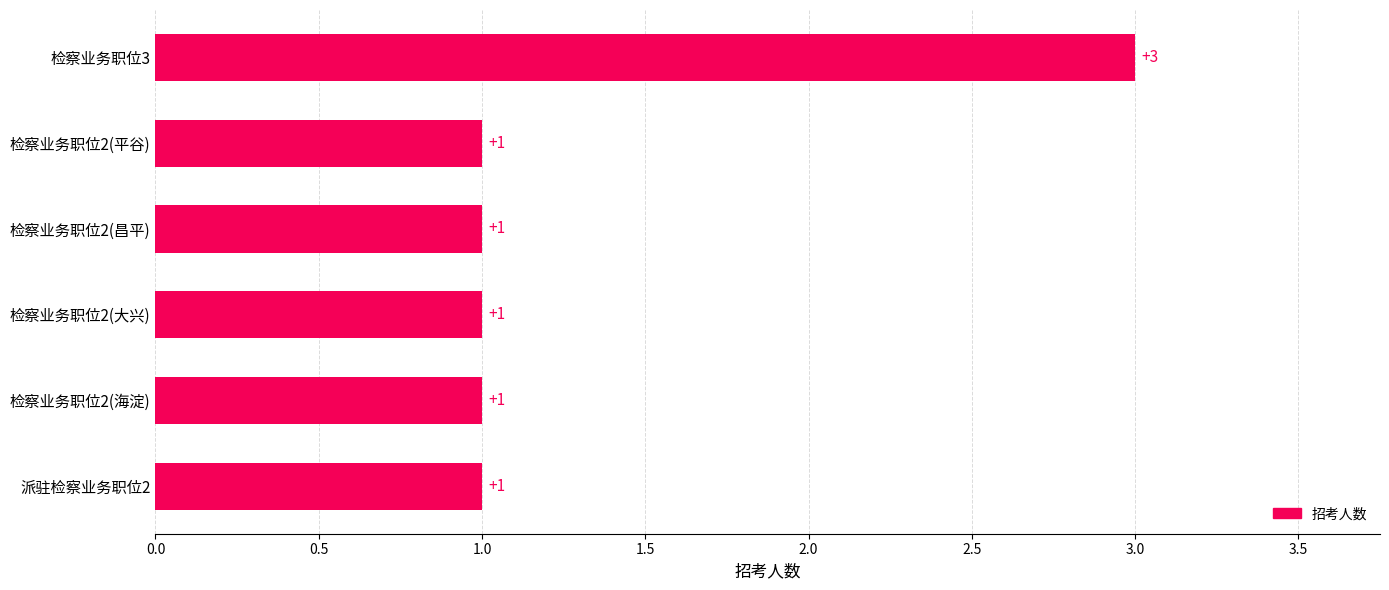

True or false: the data shows 1 at 检察业务职位2(昌平).

True